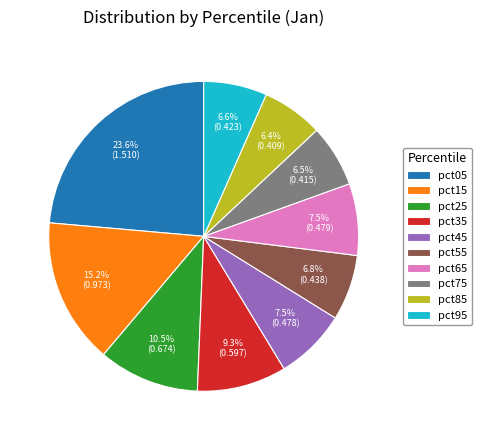

Does pct45 represent more than half of the total?

No